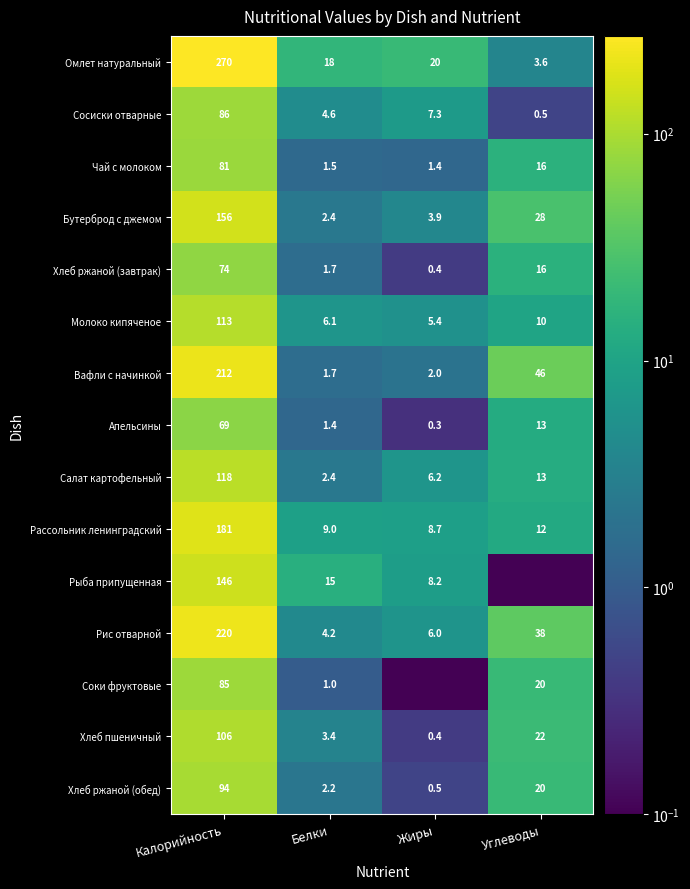

What is the difference between the highest and lowest values at Белки?

17.0